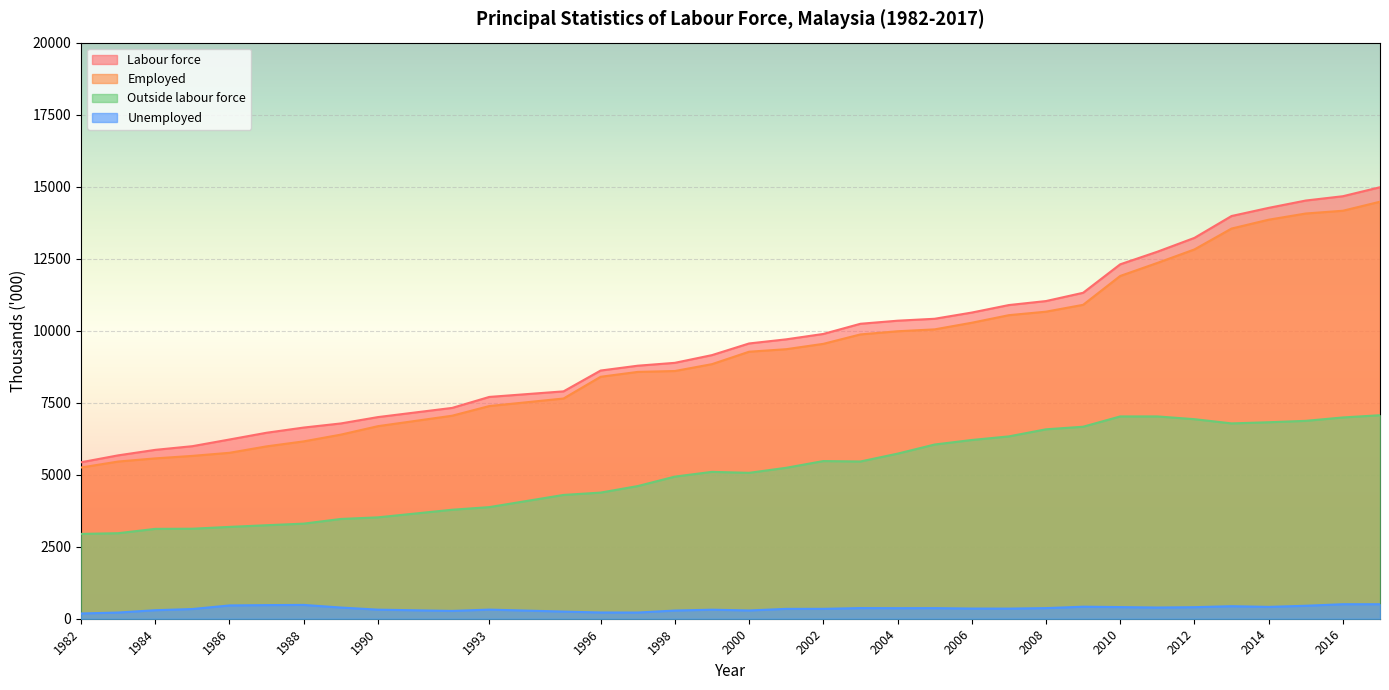

What is the sum of all Unemployed values?

12081.3